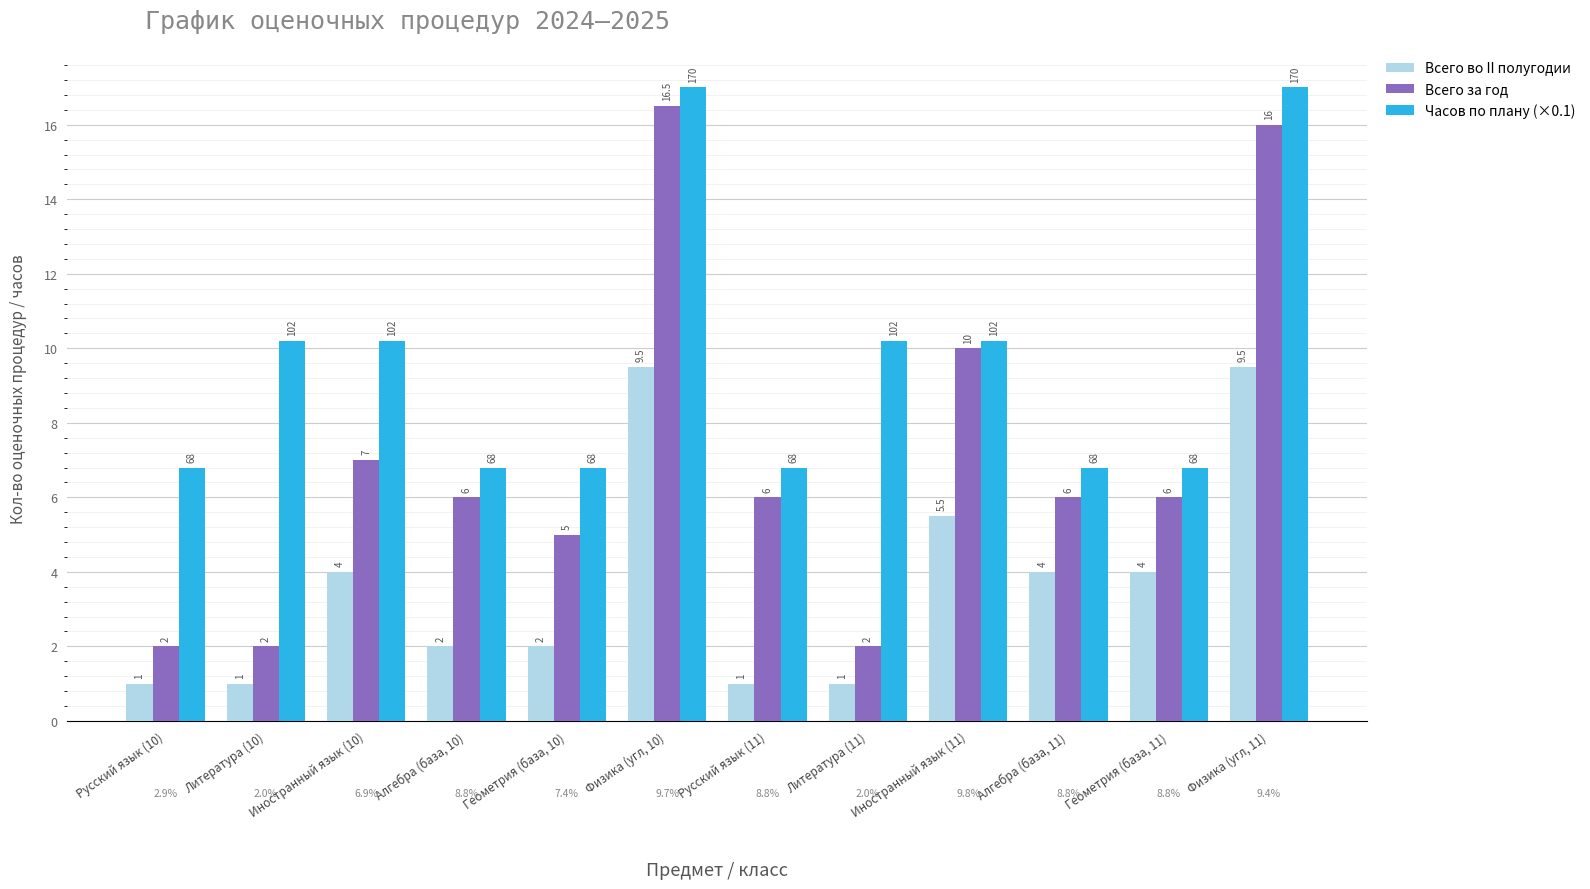

What is the label of the 6th bar from the left?

Физика (угл, 10)